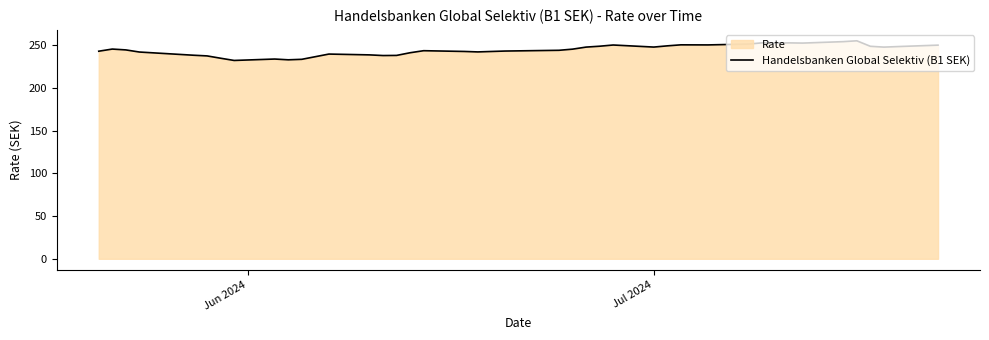

How many values are below 245?

20